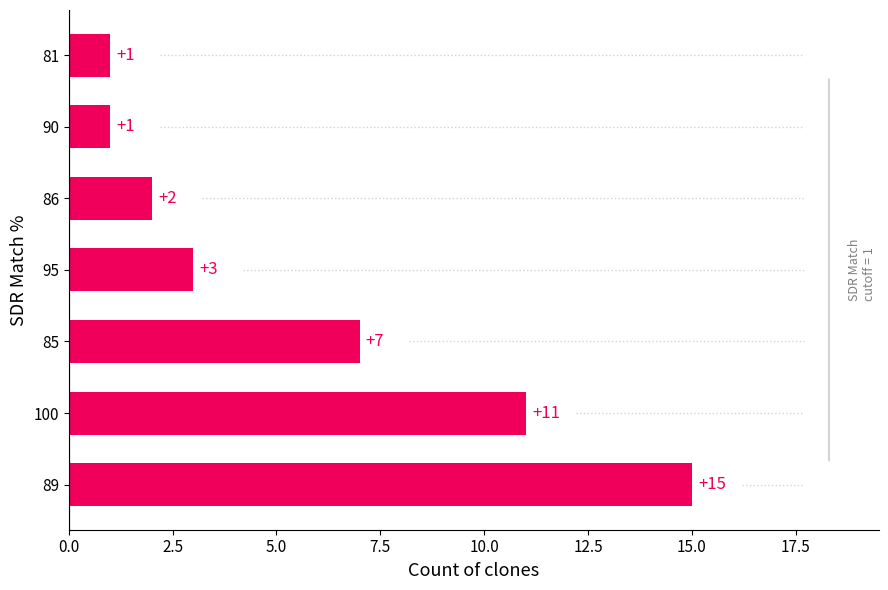

What is the sum of all values?

40